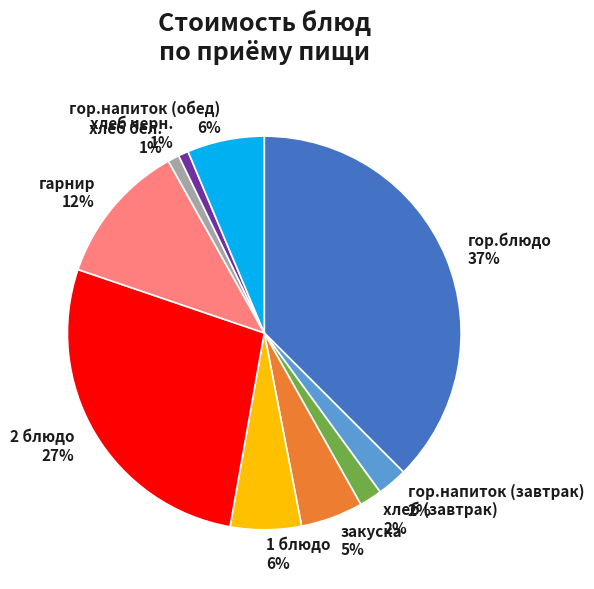

Is it true that гор.напиток (обед) is 6% of the pie?

True